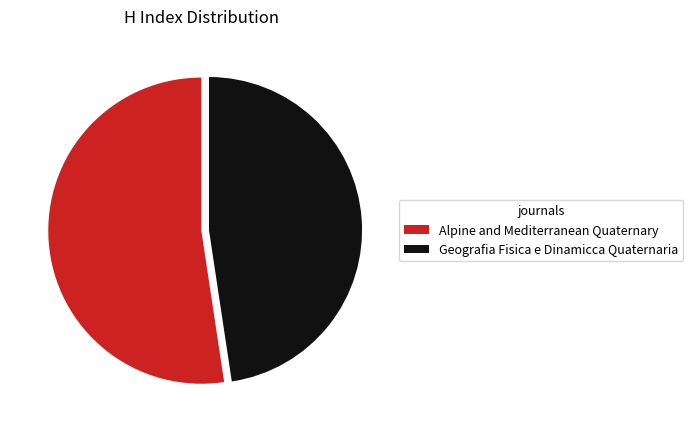

The Alpine and Mediterranean Quaternary slice represents 41% of the pie. True or false?

False